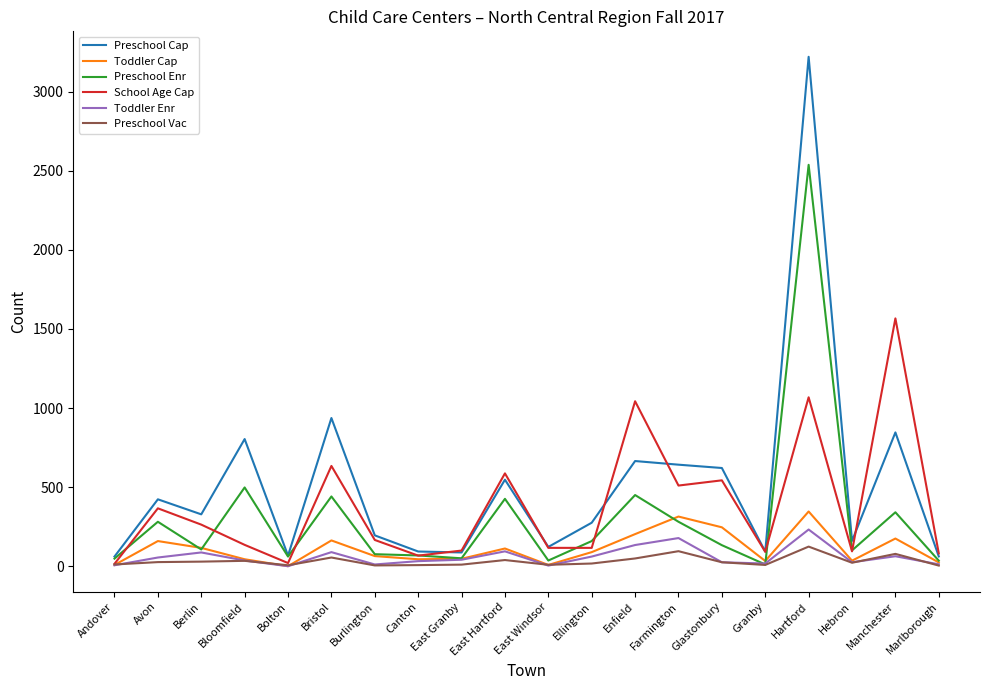

At which category is the sum across all series the highest?

Hartford